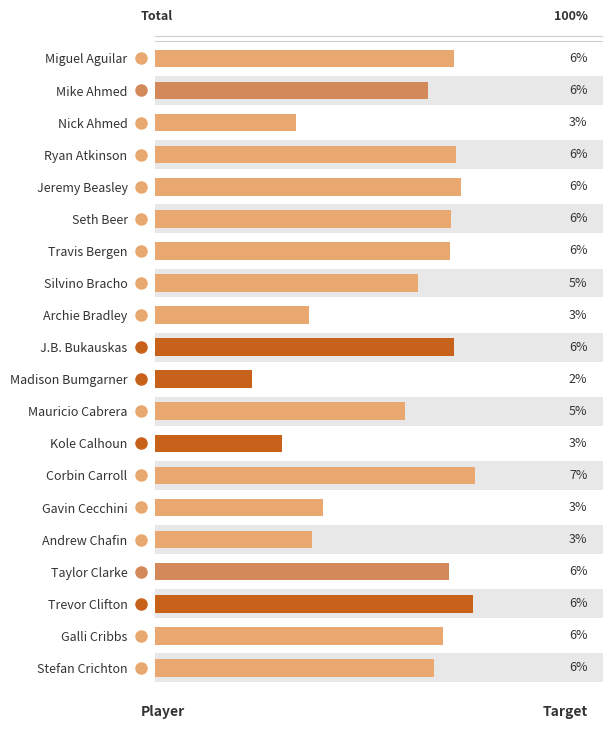

What is the sum of all values?

100.0